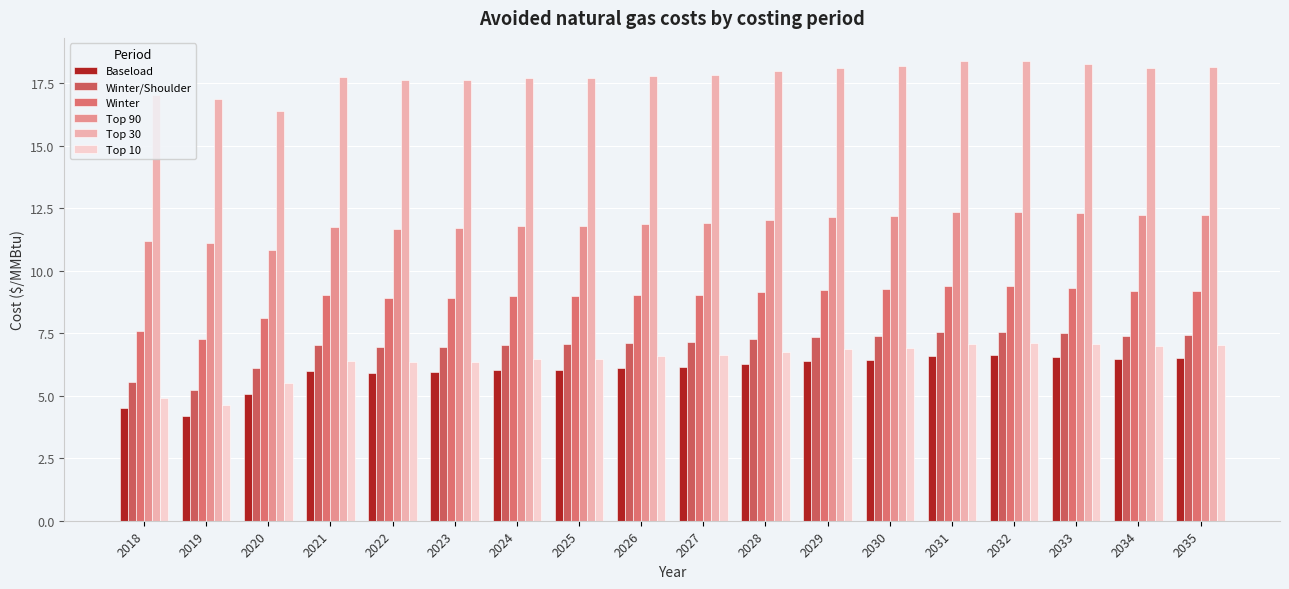

What is the value of the Top 90 bar at the 5th from the left?

11.7